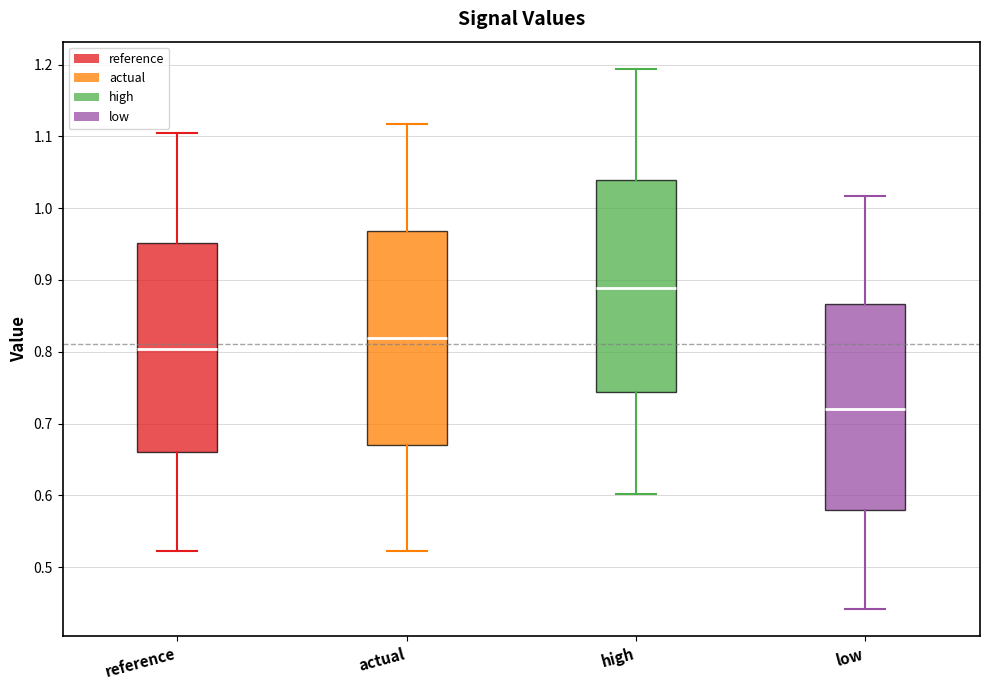

Which box's median line is the lowest?

low